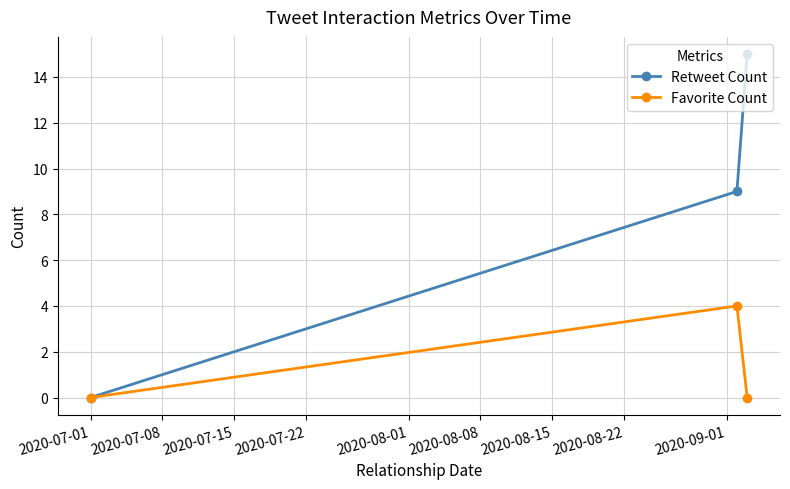

Which series has the largest range (max minus min)?

Retweet Count